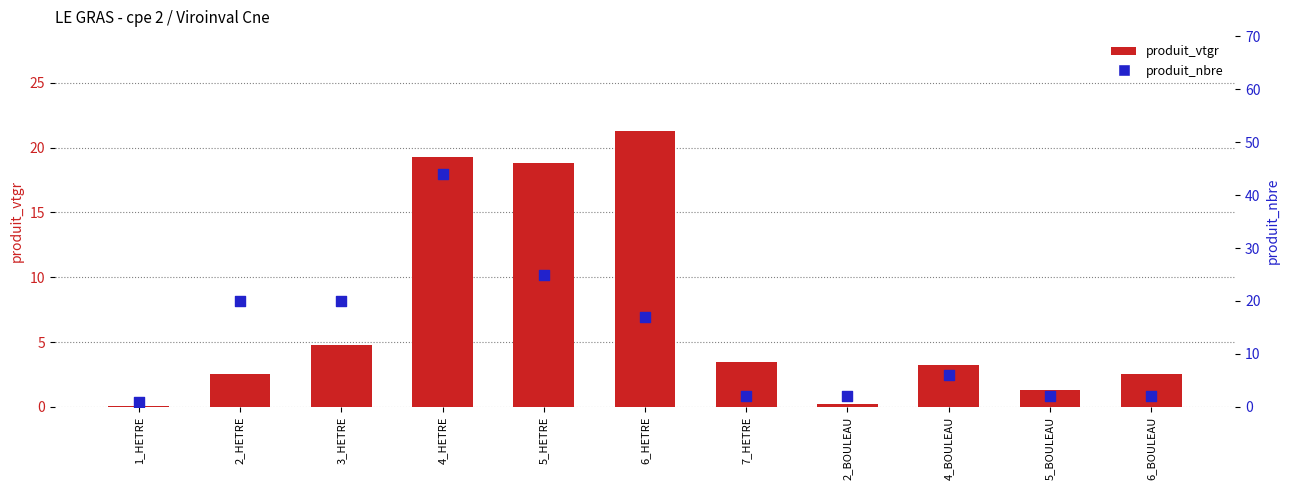

Is the value of produit_nbre at 6_BOULEAU greater than the value of produit_vtgr at 6_HETRE?

No